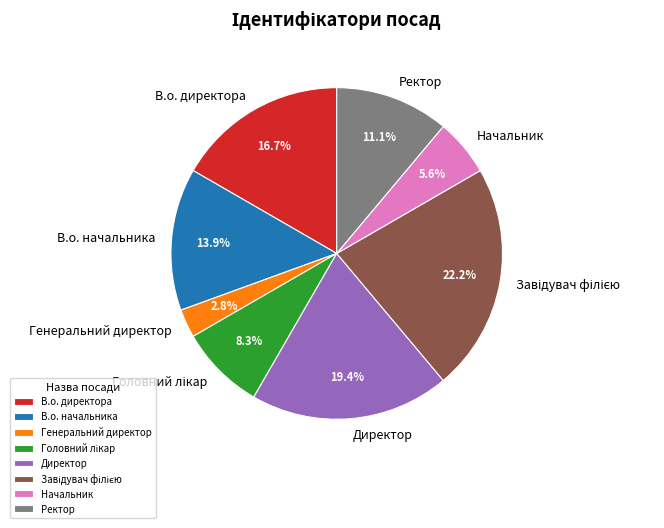

What percentage is NOT represented by Ректор?

88.9%